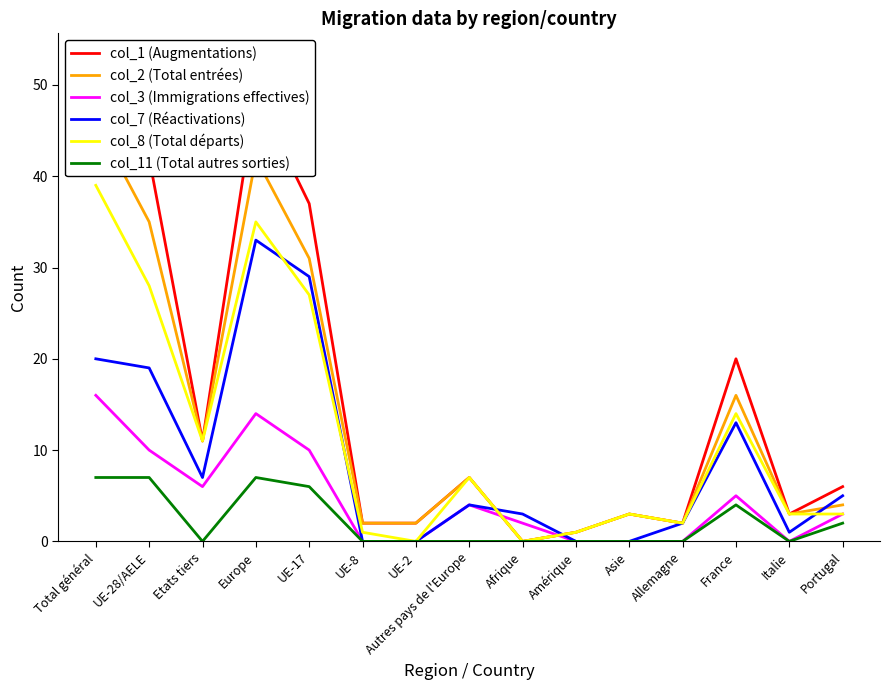

What position from the right is UE-17?

11